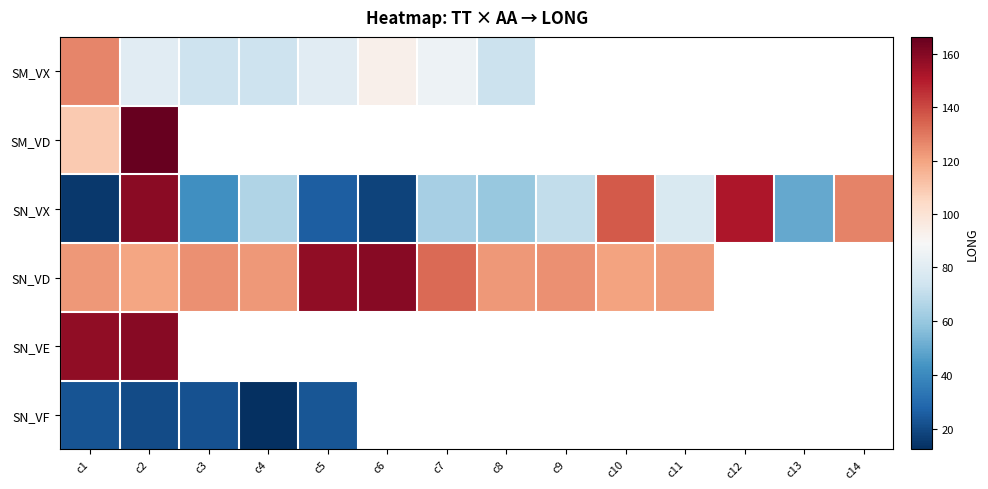

At how many categories does at least one series exceed 136?

6